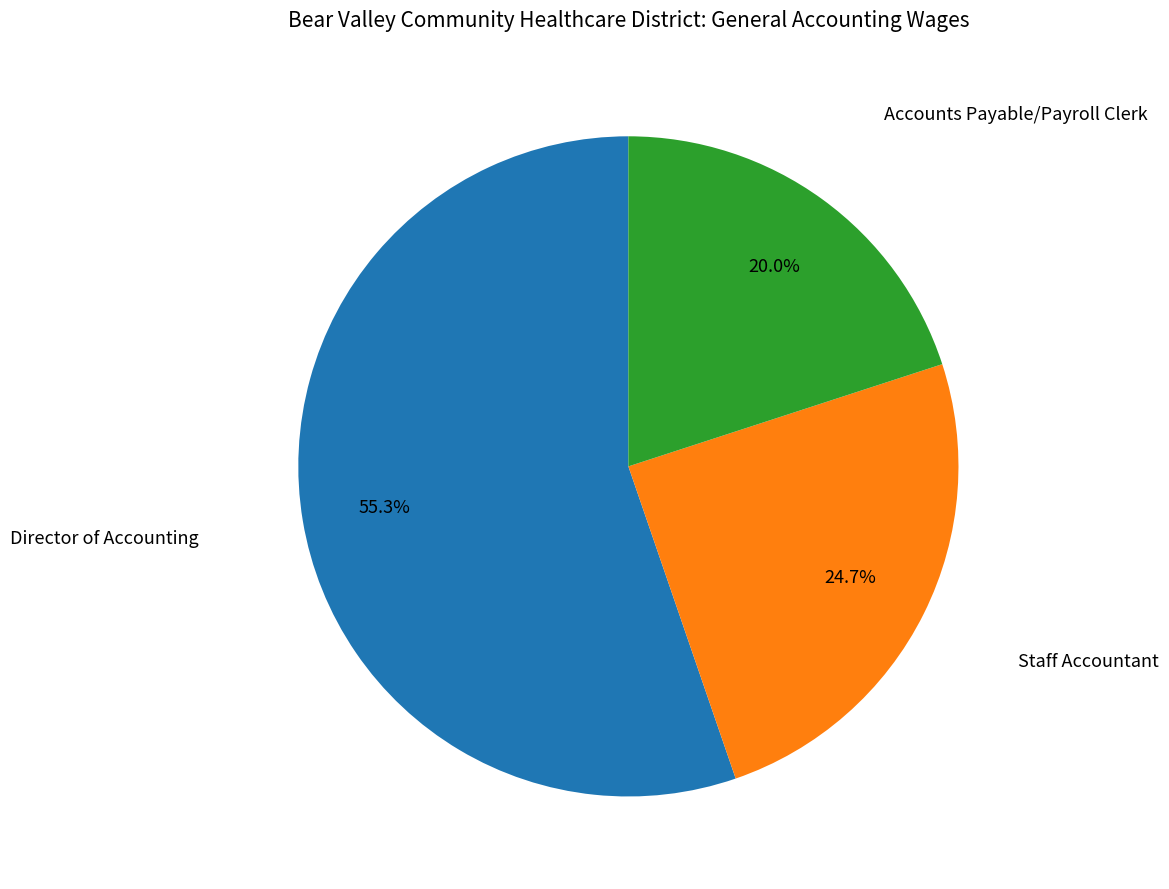

Is there a majority slice in this chart?

Yes